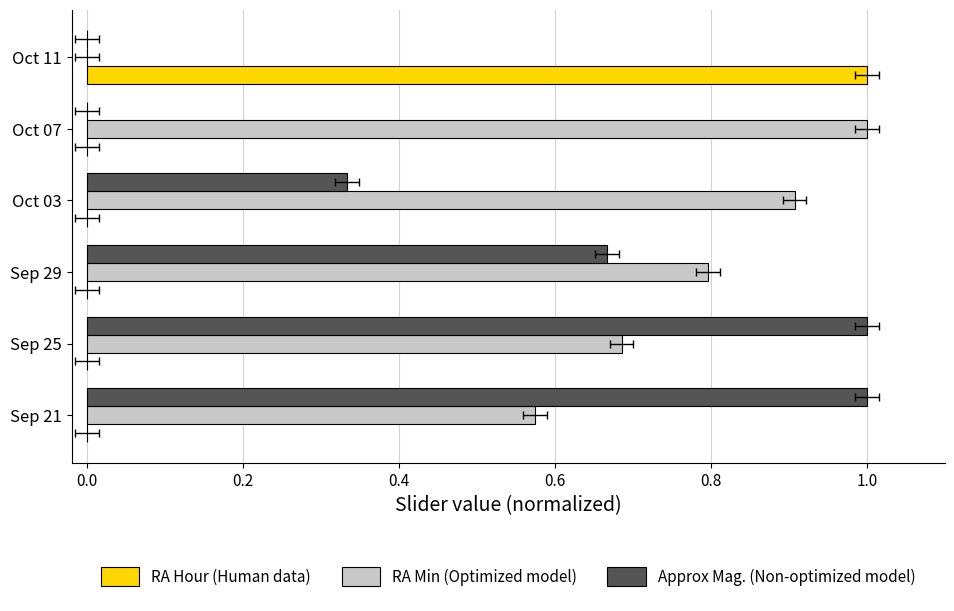

Reading left to right, transcribe all the data shown in this chart.

RA Hour (Human data): 0.0	0.0	0.0	0.0	0.0	1.0
RA Min (Optimized model): 0.6	0.7	0.8	0.9	1.0	0.0
Approx Mag. (Non-optimized model): 1.0	1.0	0.7	0.3	0.0	0.0